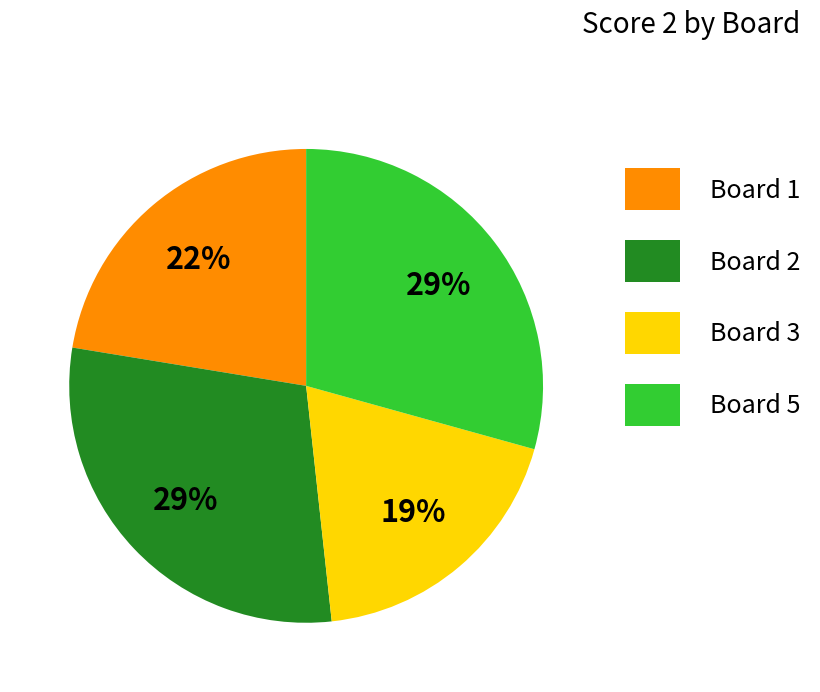

How many slices are in this pie chart?

4